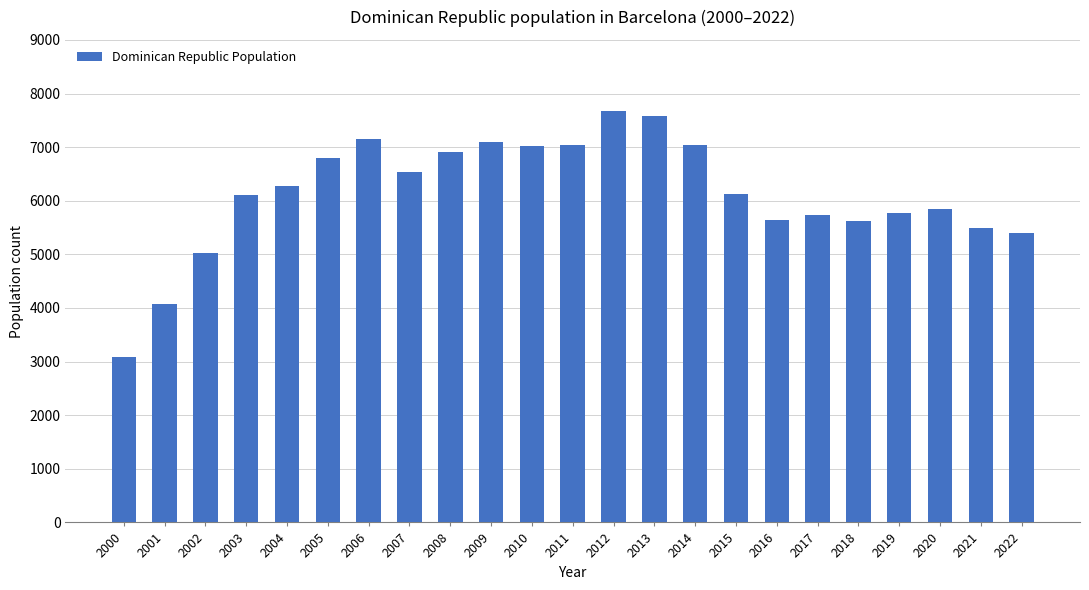

What is the average value?

6132